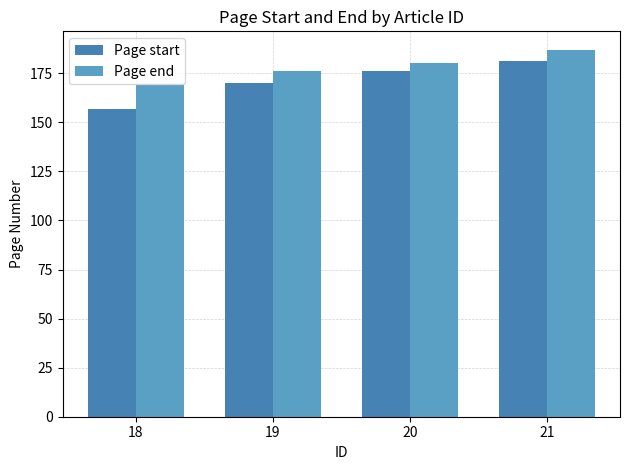

Rank the categories by Page end value from highest to lowest.

21, 20, 19, 18